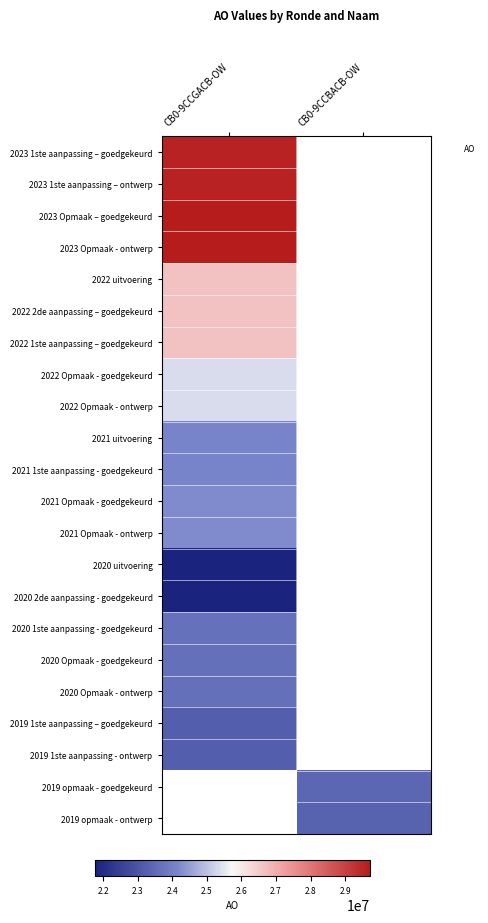

At which label does 2023 1ste aanpassing – ontwerp reach its peak?

CB0-9CCGACB-OW